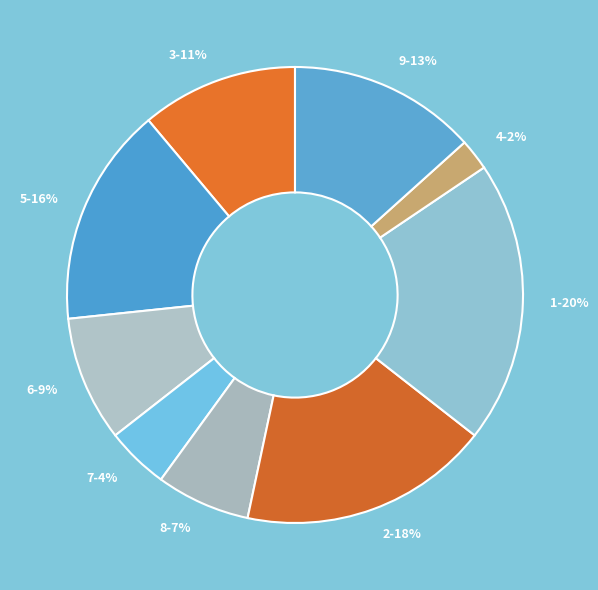

True or false: 5 accounts for 16% of the total.

True